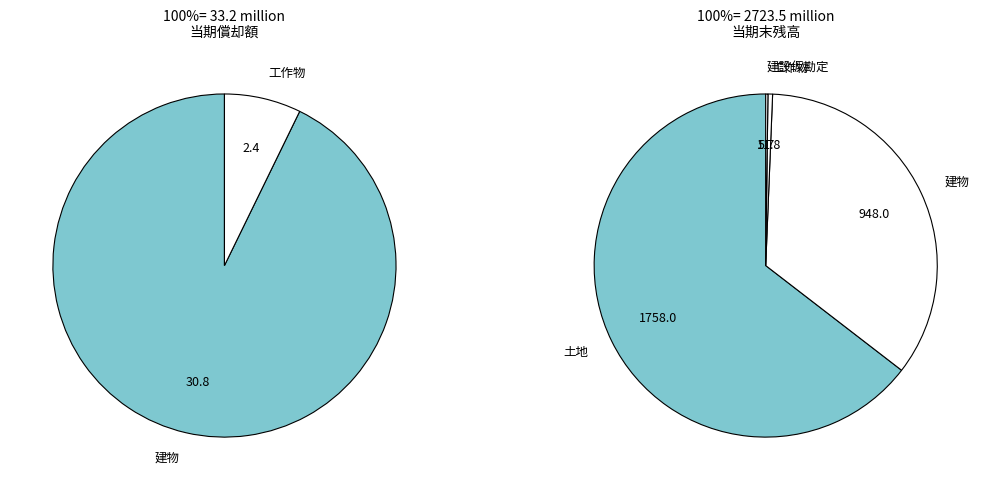

Which has a higher value, 立木竹 or 工作物?

工作物